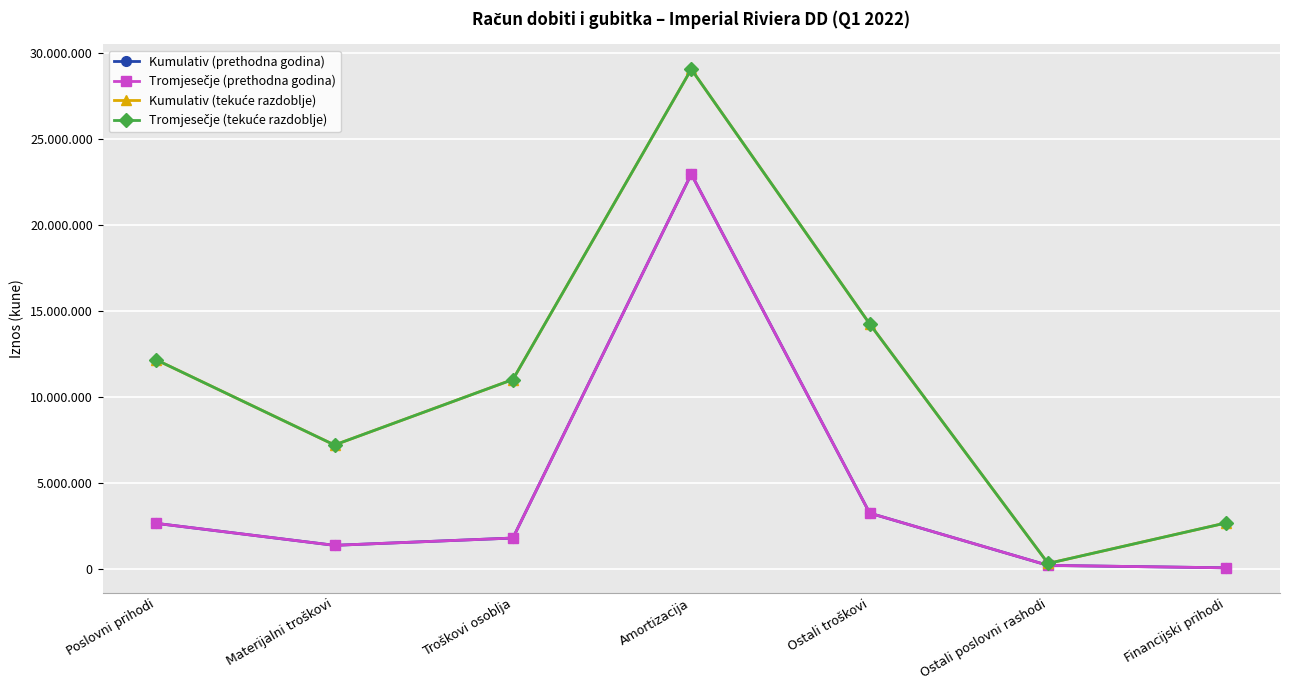

In Kumulativ (tekuće razdoblje), how many points are higher than both neighbors (excluding endpoints)?

1